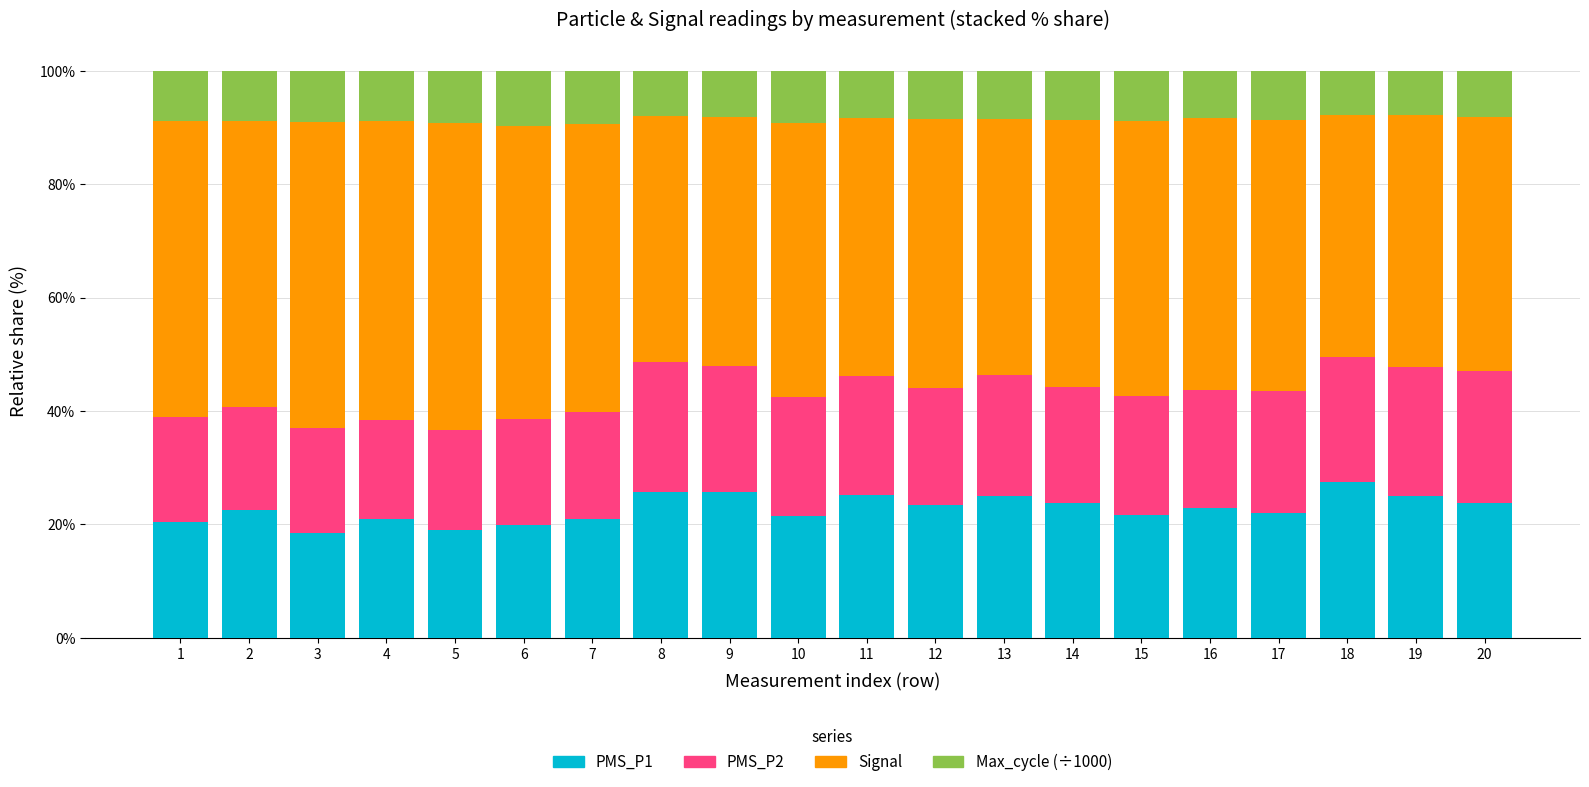

What is the difference between the second highest and second lowest values in the PMS_P1 series?

6.6